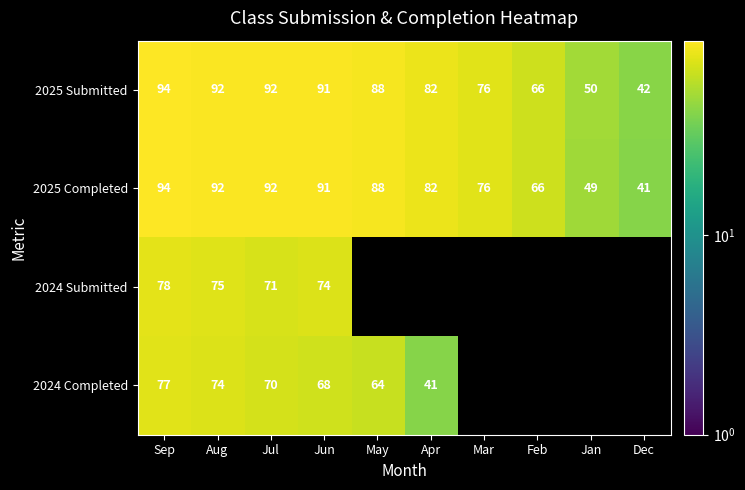

Which category has the lowest value in the 2025 Completed series?

Dec